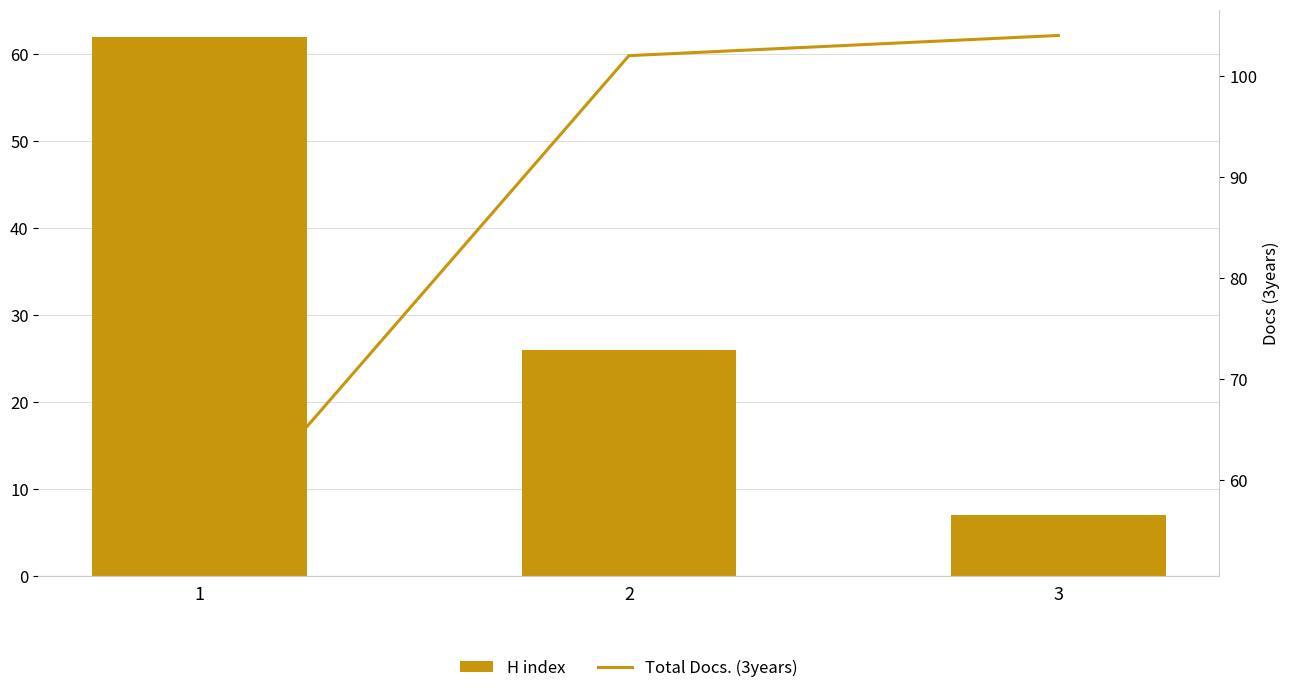

The value of H index at 1 is 62. True or false?

True